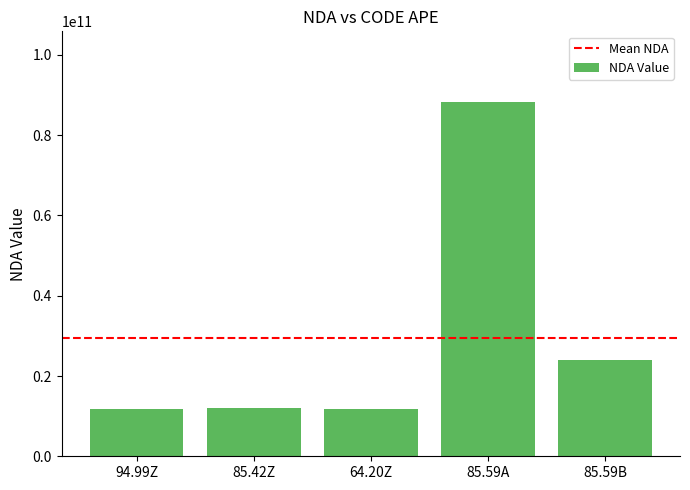

How many categories are shown in the chart?

5